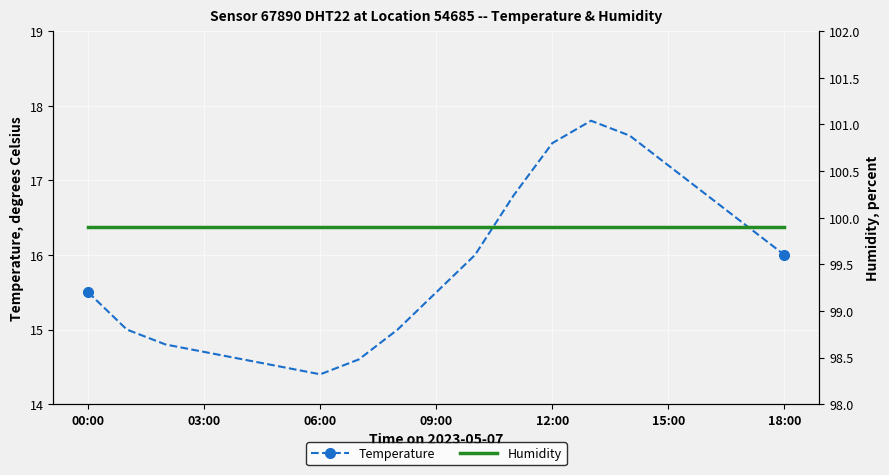

What is the minimum value shown in the chart?

14.4